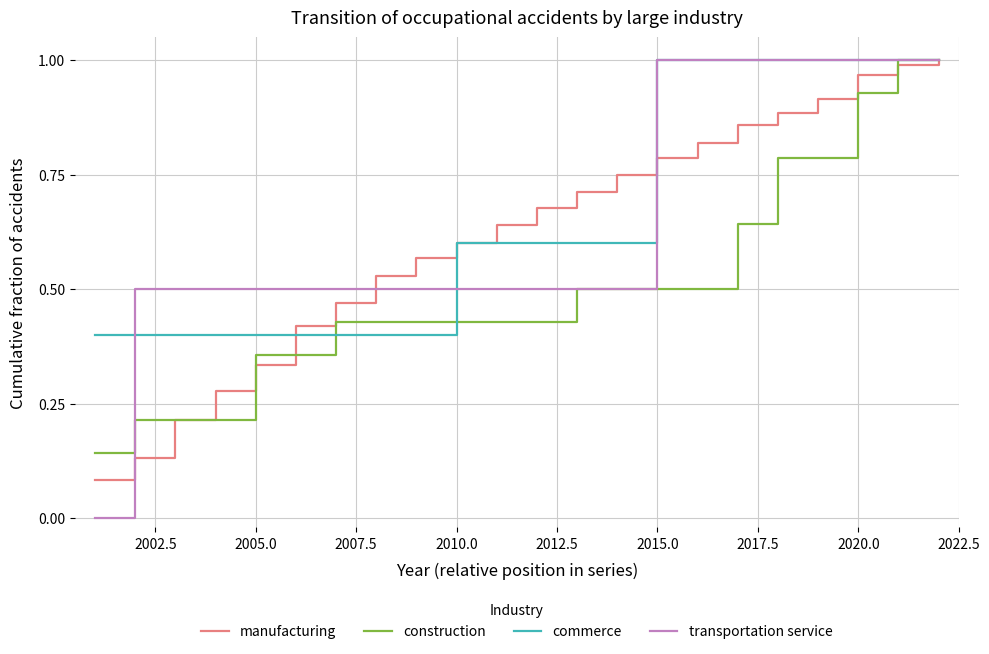

At how many categories does at least one series exceed 0?

22